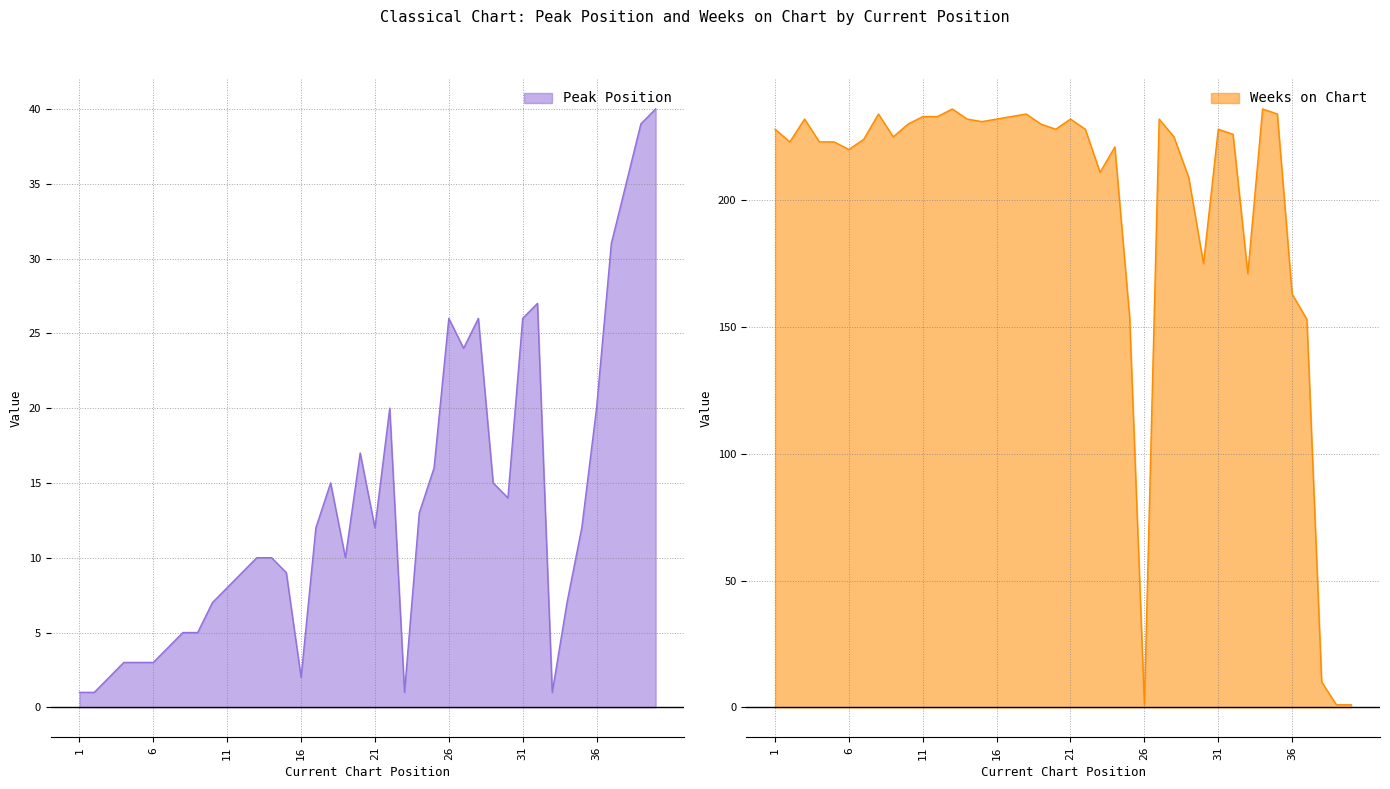

What is the sum of all Peak Position values?

541